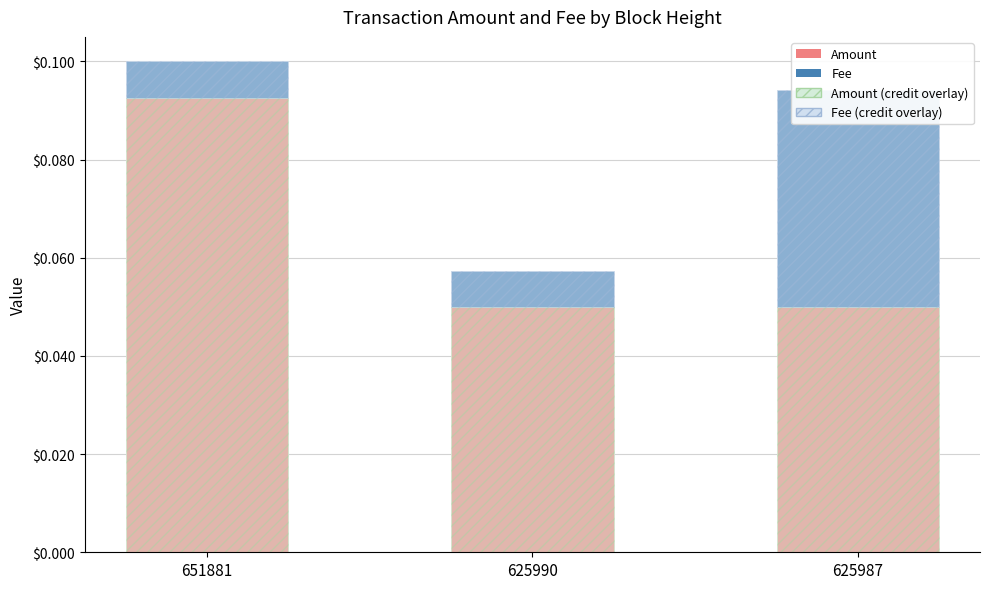

What is the value of the Amount (credit overlay) bar at the 2nd from the left?

0.1